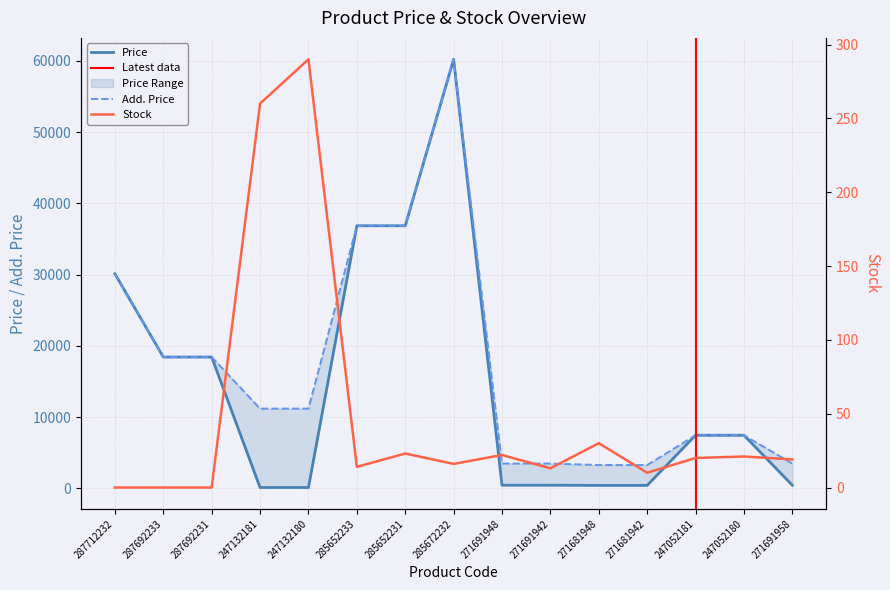

What is the highest value of the Price series?

60205.6